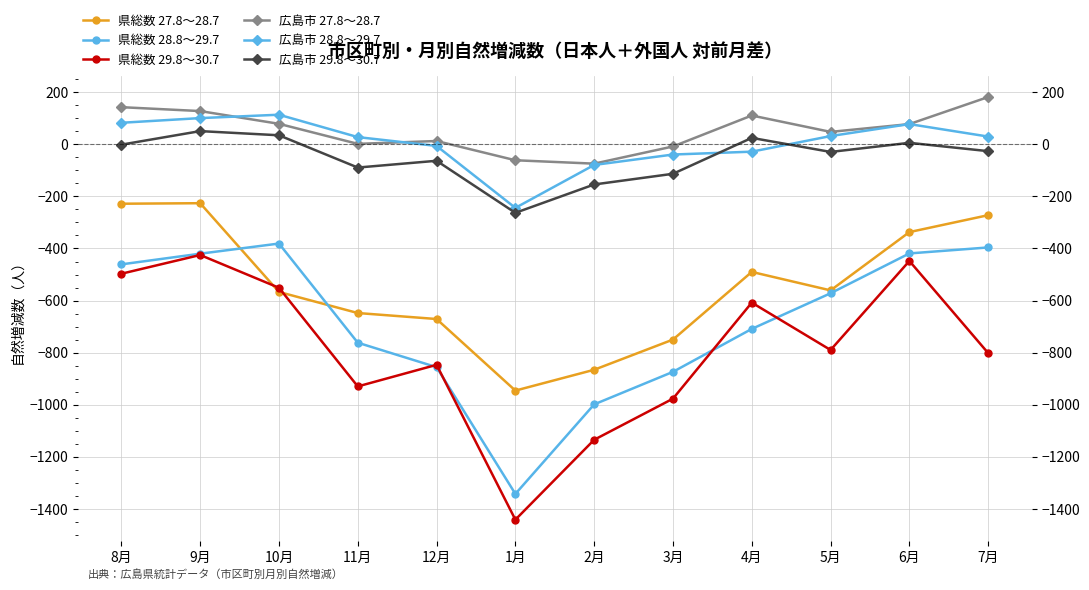

At how many categories does at least one series exceed -961?

12